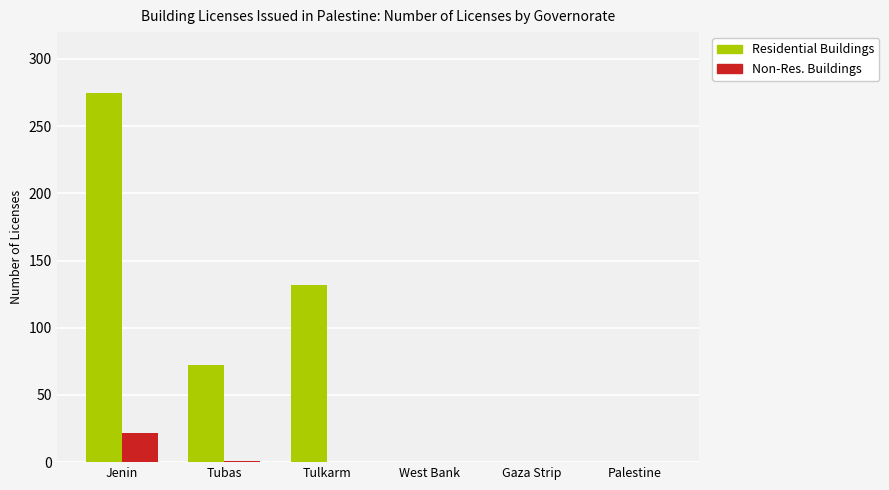

True or false: Residential Buildings has a value of 275 at Jenin.

True